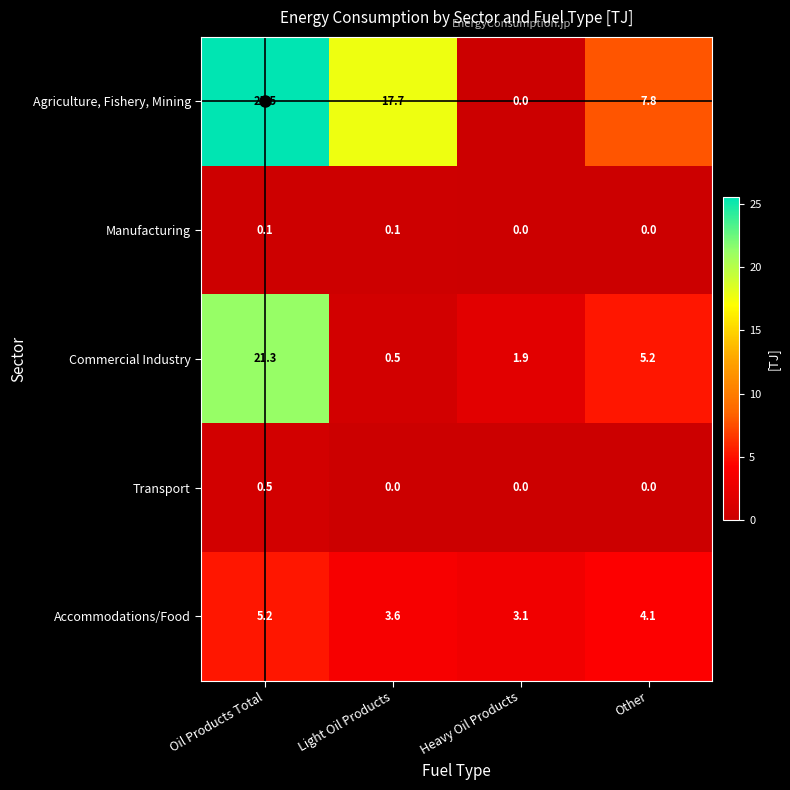

What is the total value across all series at Other?

17.1